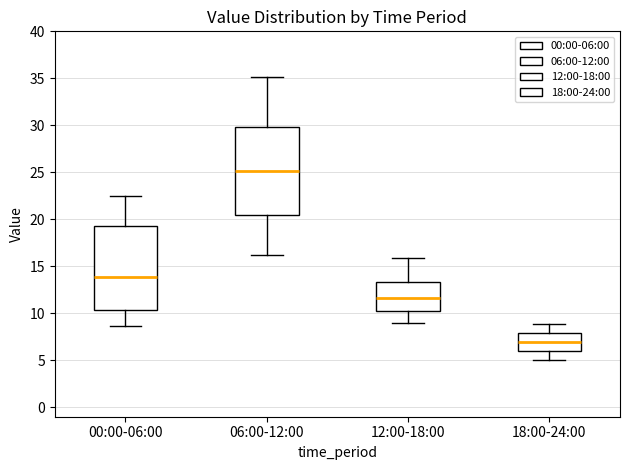

Which box's median line is the lowest?

18:00-24:00